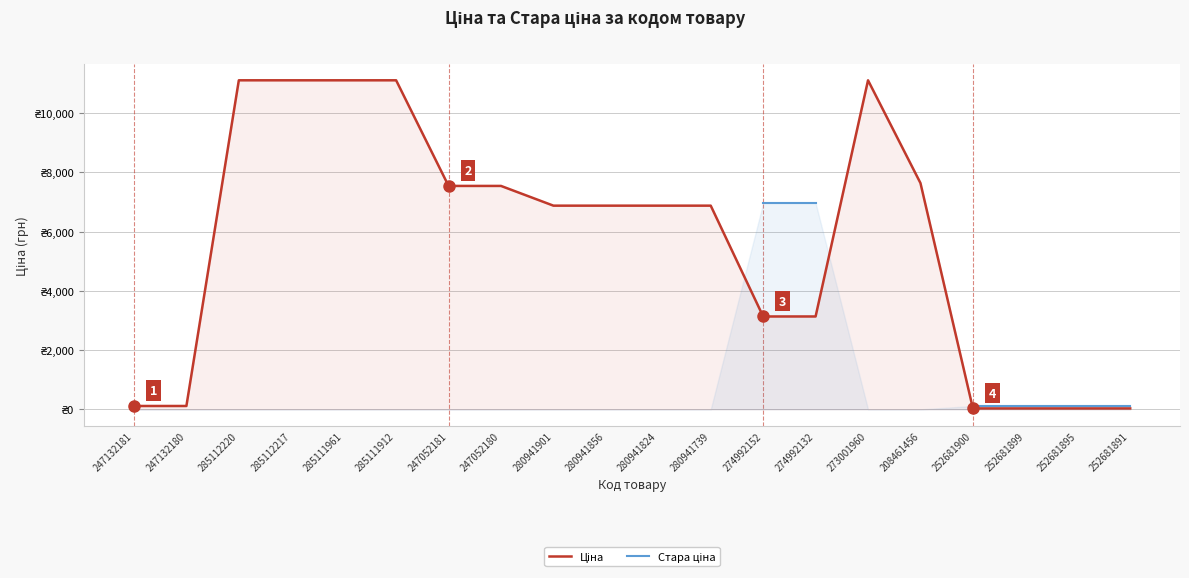

What is the label of the 19th point from the right?

247132180